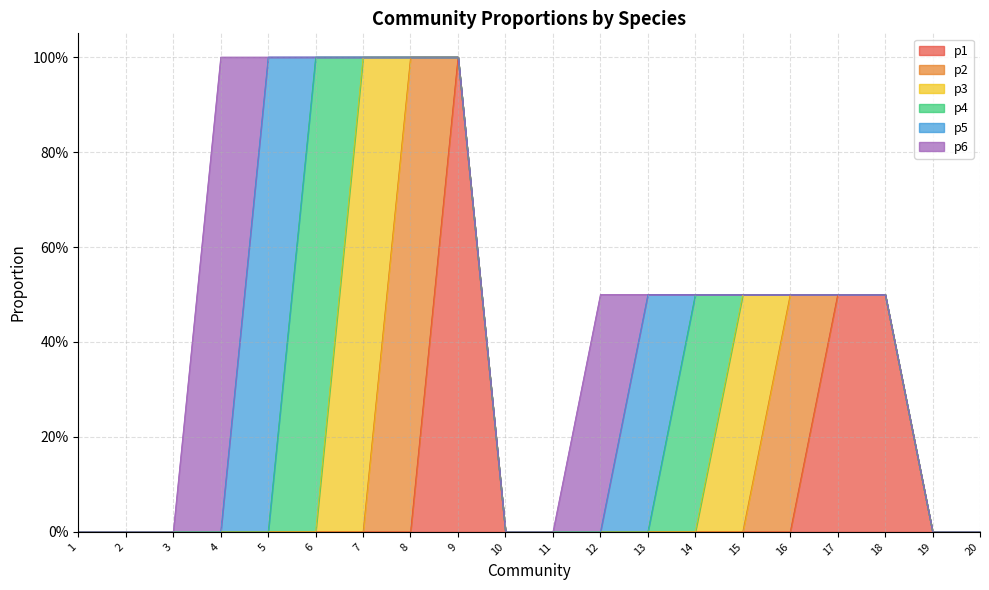

How many values in the p4 series exceed 0?

2